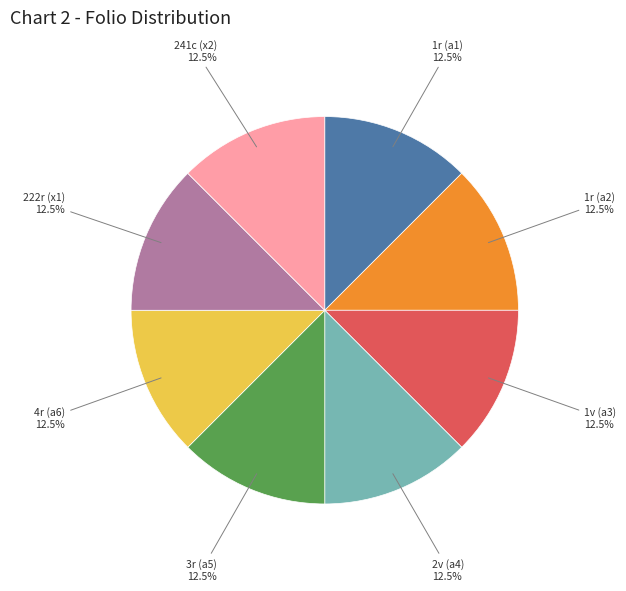

Is there any slice that represents more than half of the pie?

No